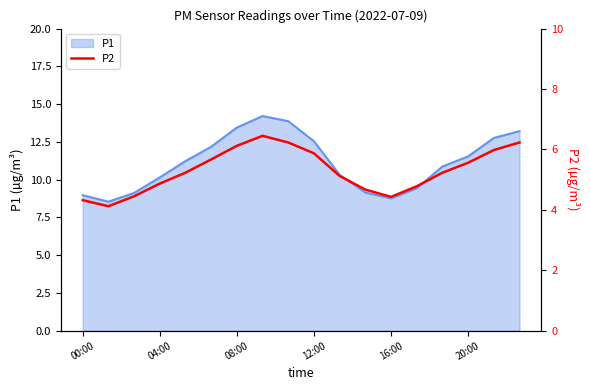

The value at 08:00 is 6.1. True or false?

True